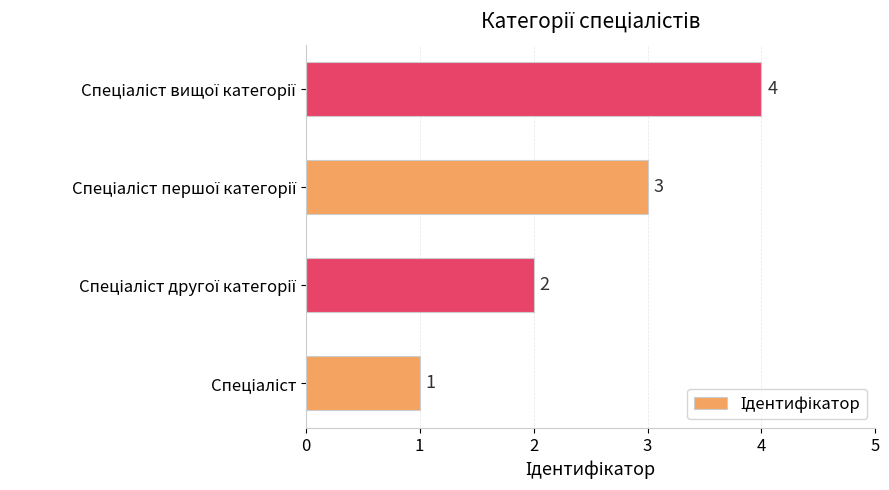

Count the values in the range 2 to 4.

3